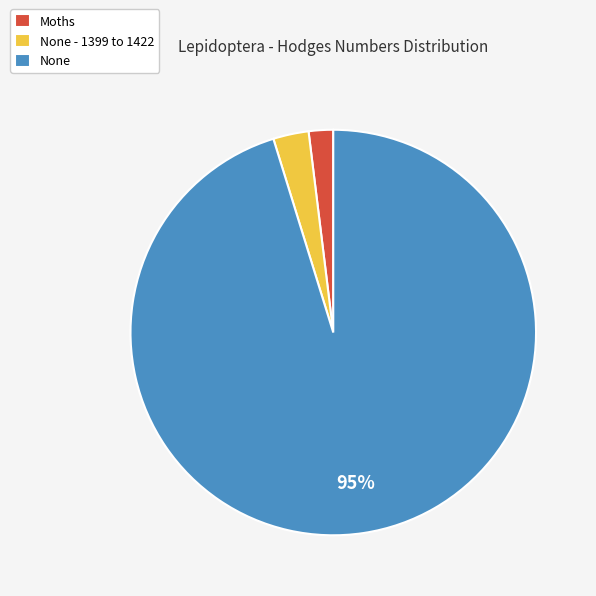

Rank the categories by value from highest to lowest.

None, None - 1399 to 1422, Moths